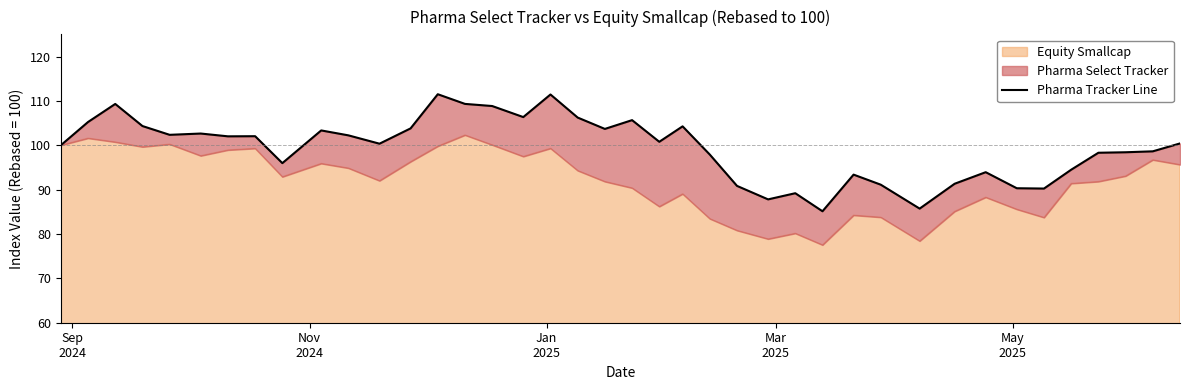

Reading left to right, transcribe all the data shown in this chart.

100.0	105.2	109.3	104.3	102.3	102.6	102.0	102.0	96.0	103.3	102.2	100.3	103.8	111.5	109.3	108.8	106.3	111.4	106.2	103.7	105.7	100.8	104.3	97.9	90.8	87.8	89.2	85.1	93.4	91.1	85.7	91.3	93.9	90.3	90.2	94.5	98.3	98.4	98.6	100.4